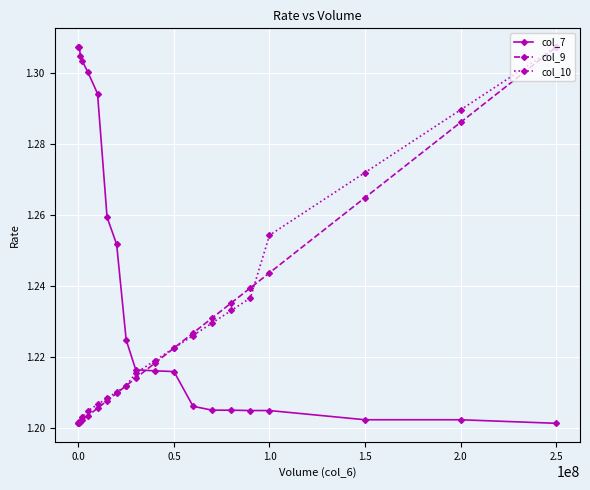

At how many categories does at least one series exceed 1?

20